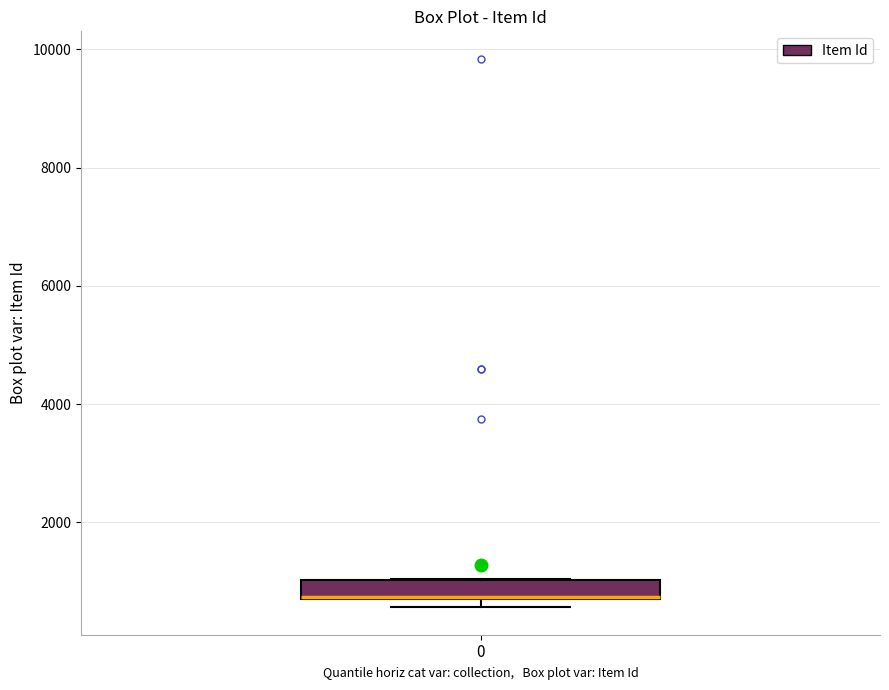

Read this box plot against the y-axis: the position of the median line, the range covered by the box, and the ends of both whiskers. The values are not printed on the chart, so give them approximately, as read against the axis.

median 800 (drawn on the box's lower edge), box 800 to 1000, whiskers 600 to 1000